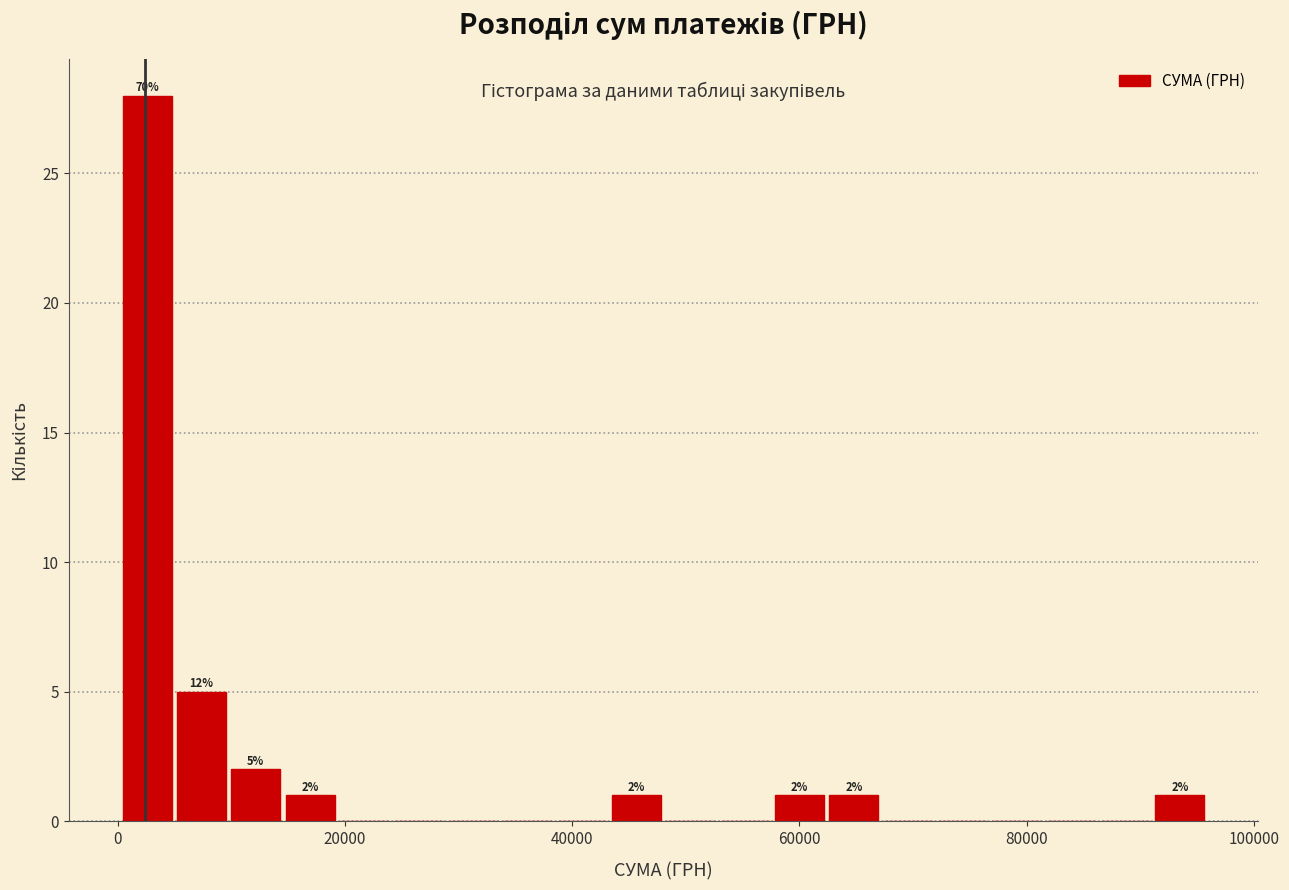

Read against the x-axis, roughly where is the centre of the tallest bar?

2000